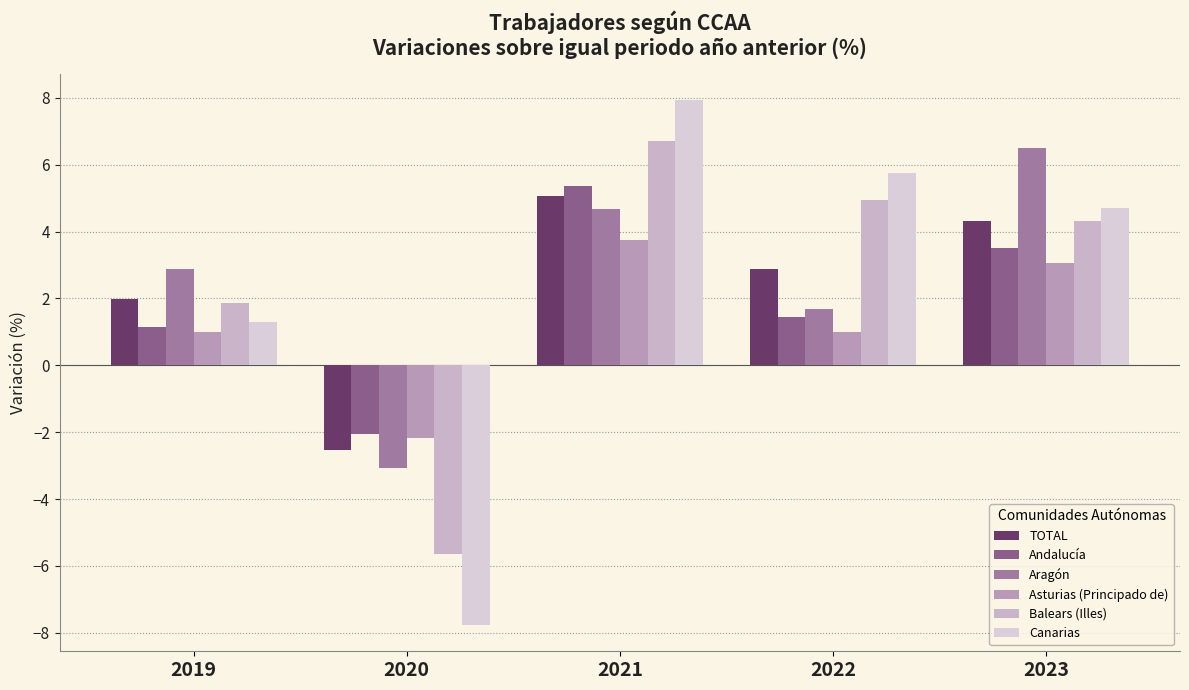

How many positive values does the Asturias (Principado de) series have?

4